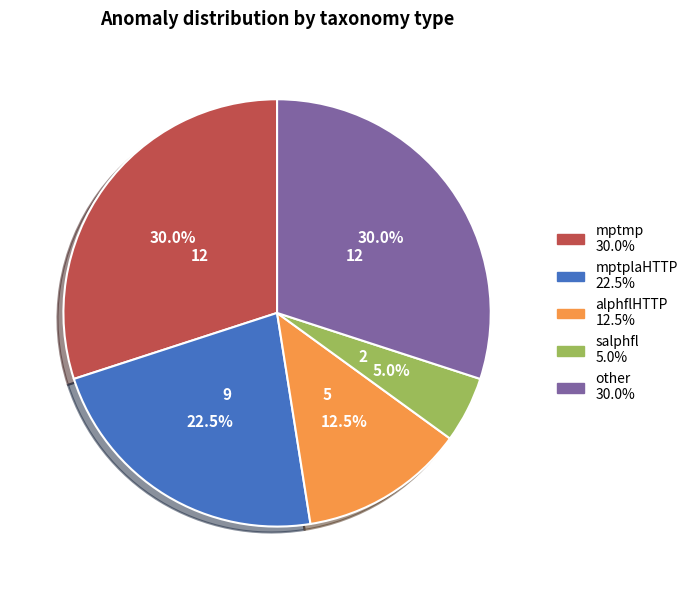

Does any single category account for the majority?

No